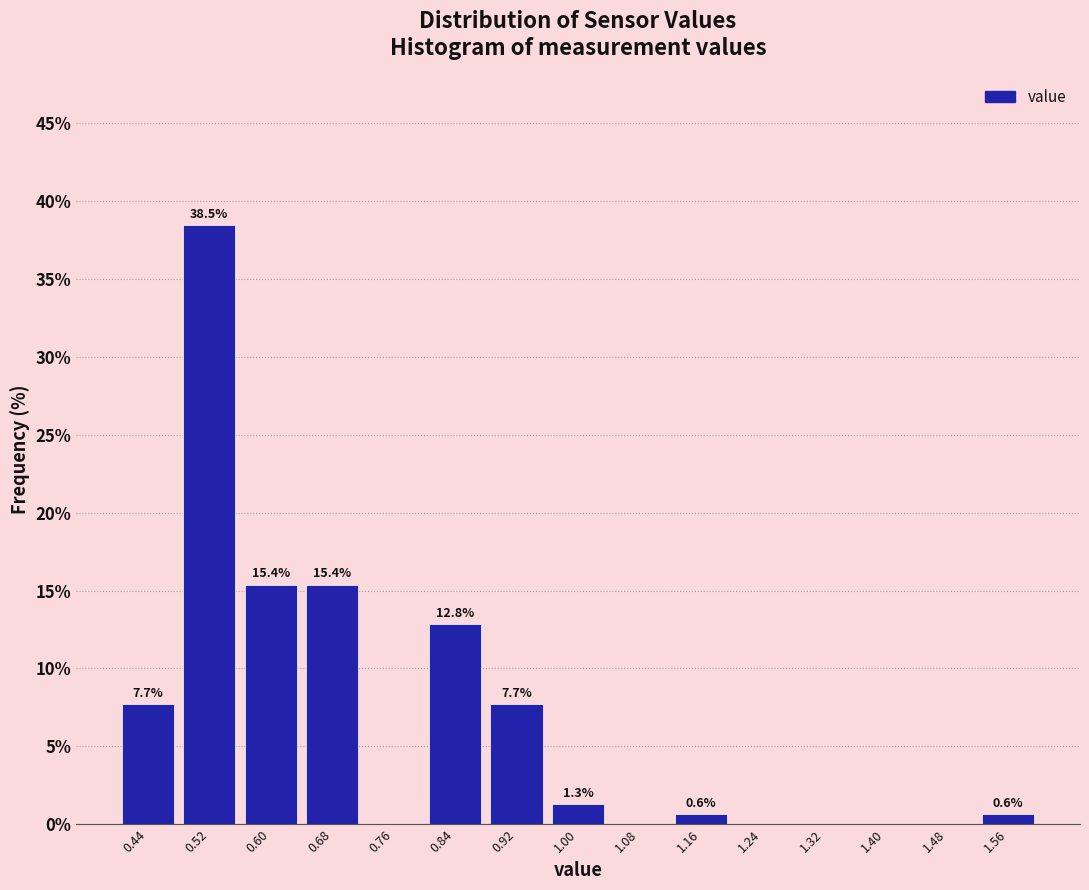

Which range on the x-axis has the tallest bar?

0.48 to 0.56